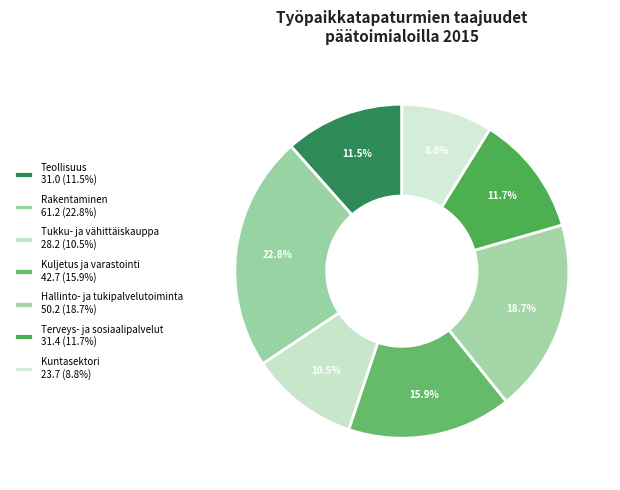

How many segments does this pie chart have?

7